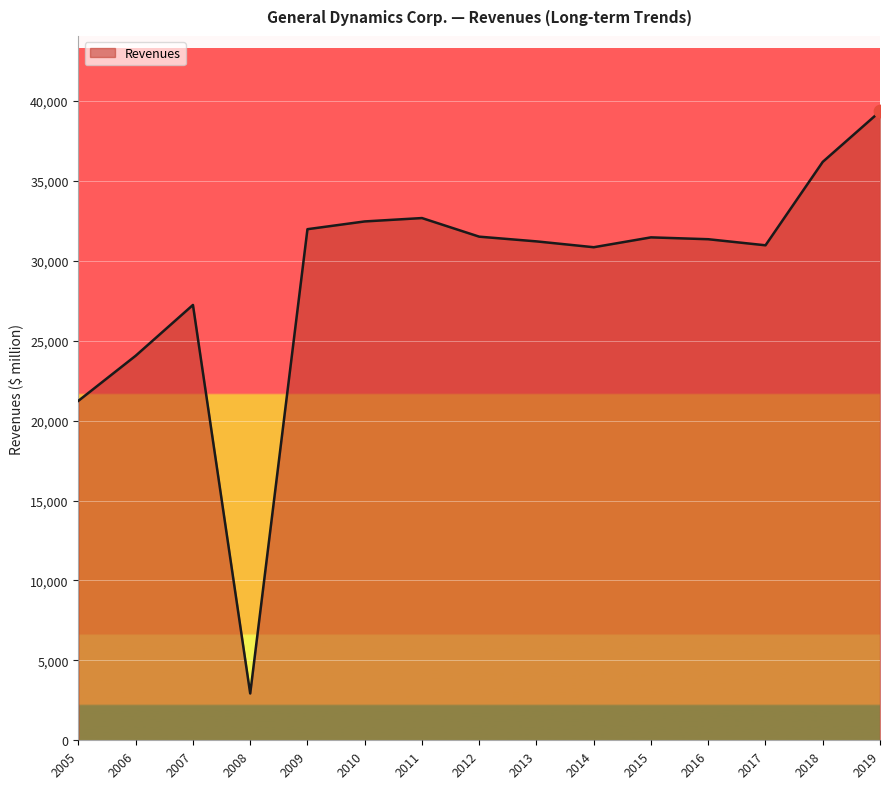

Which has a higher value, 2014 or 2006?

2014